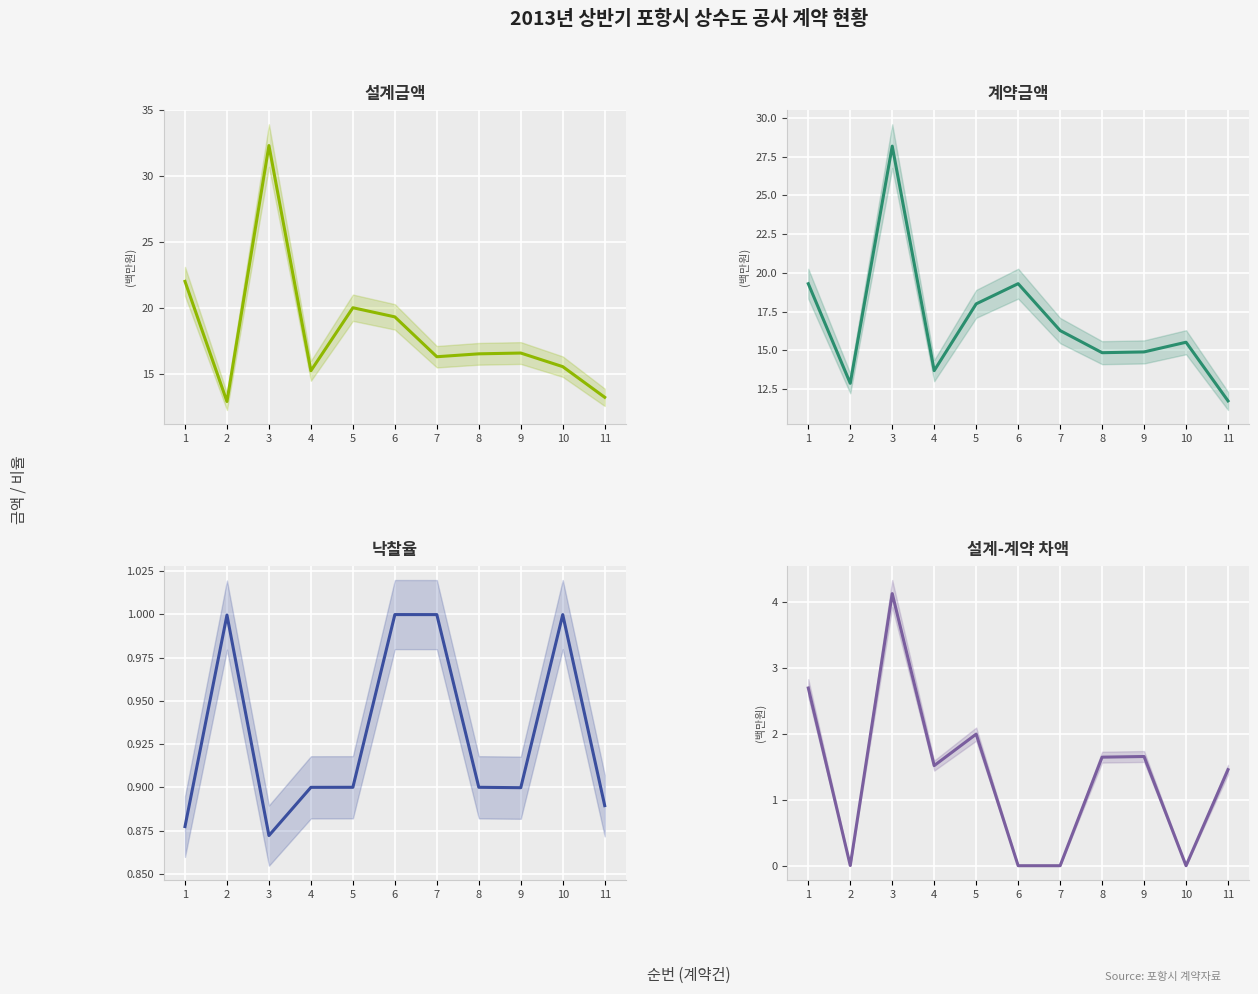

At how many categories does at least one series exceed 29?

1